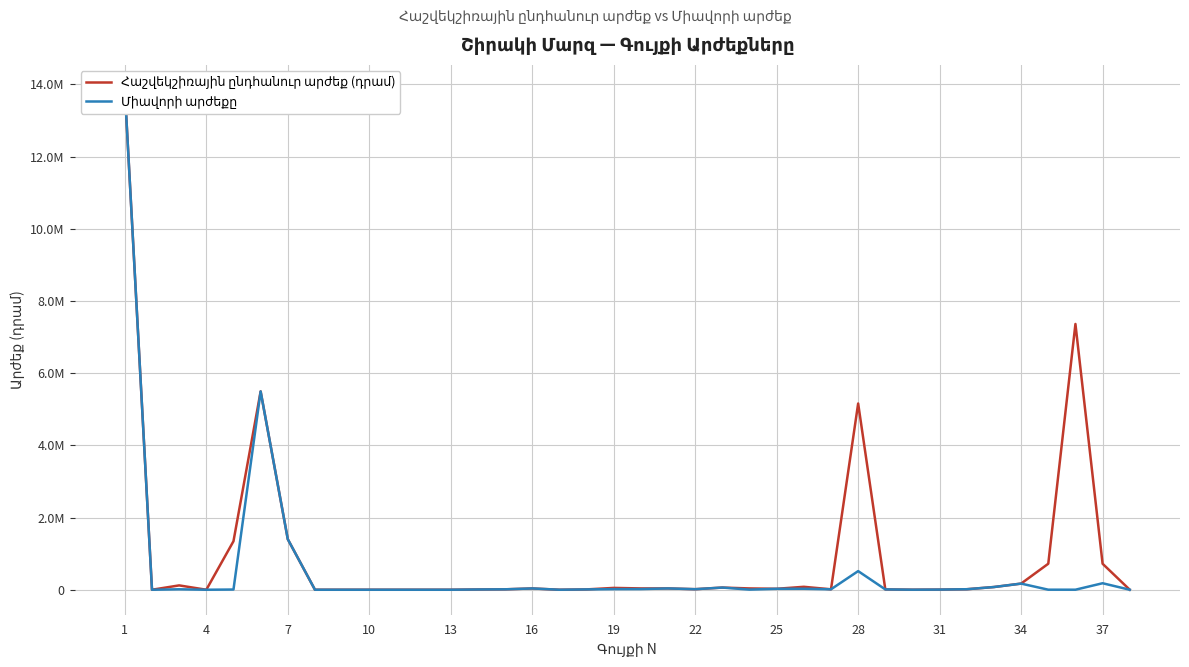

Is it true that Միավորի արժեքը equals 7150 at 13?

True